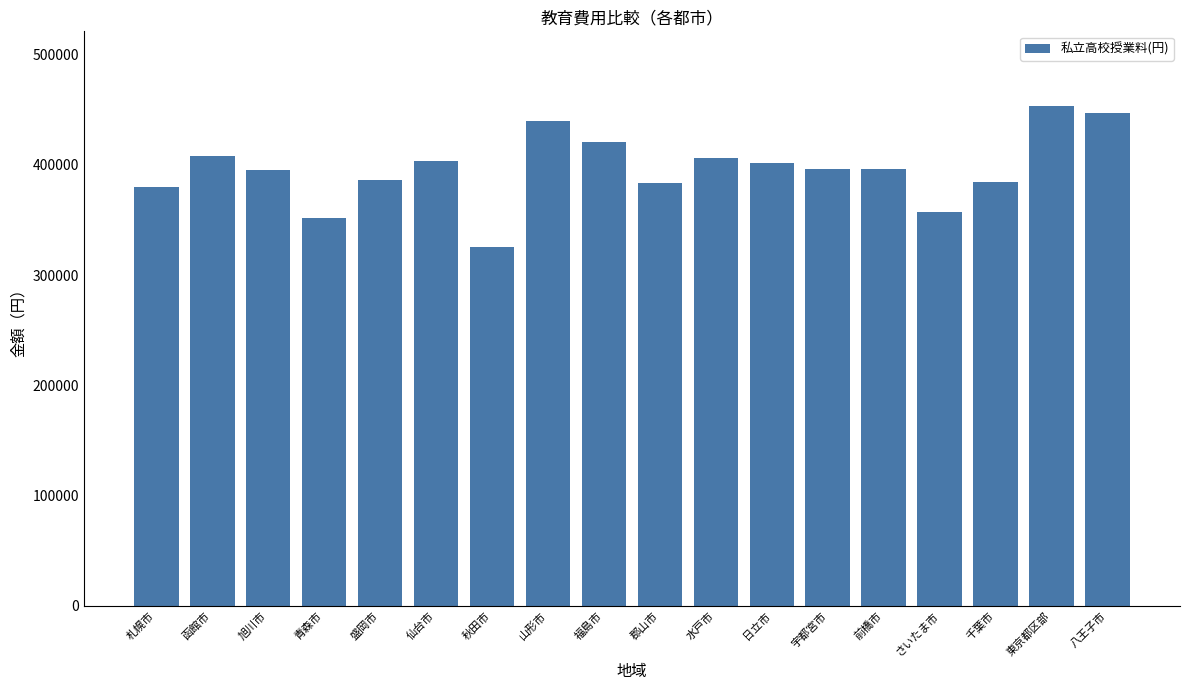

What is the label of the 1st bar from the right?

八王子市